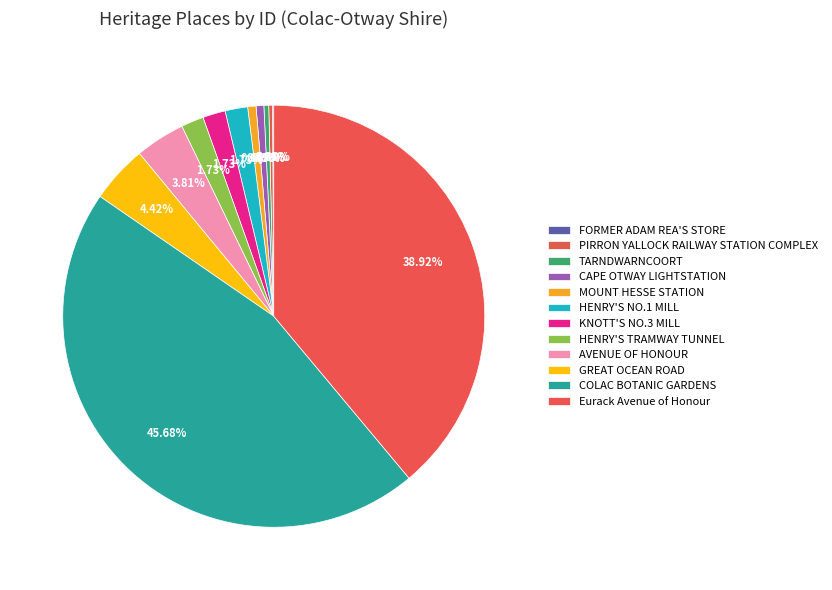

Count the number of slices in the pie.

12